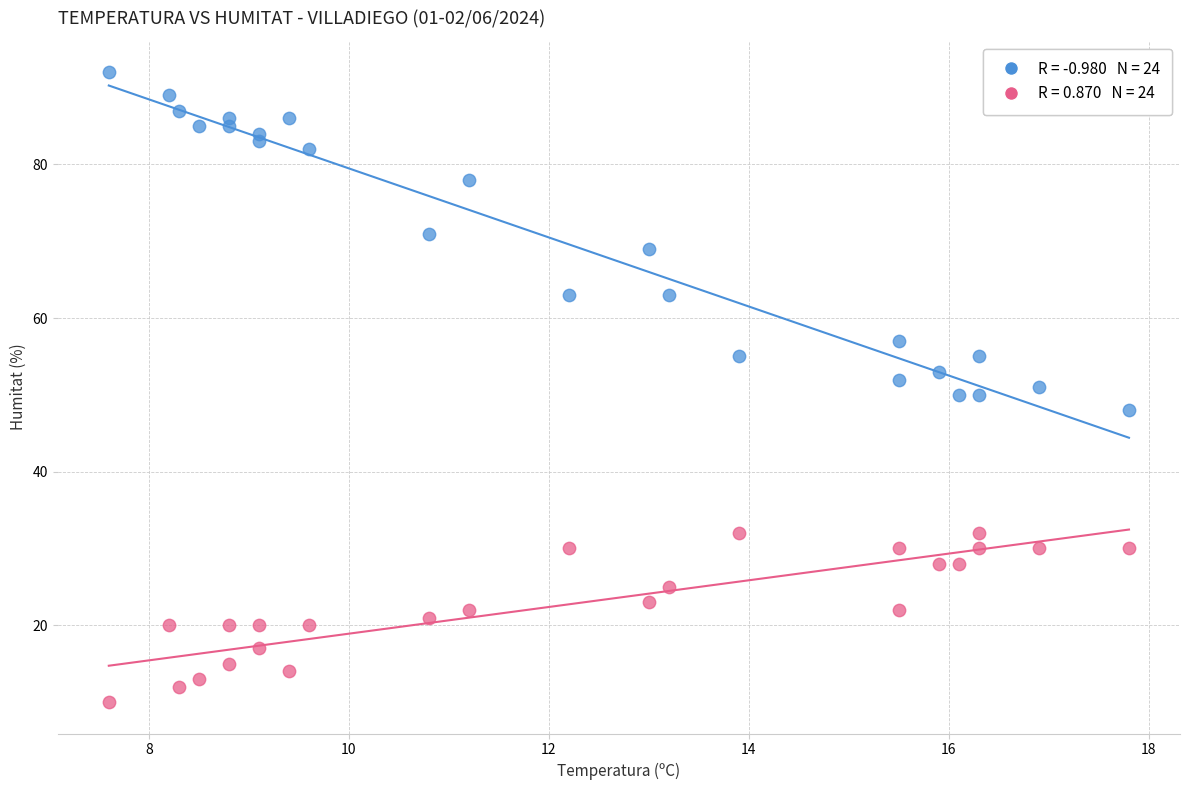

How many data points are displayed?

48